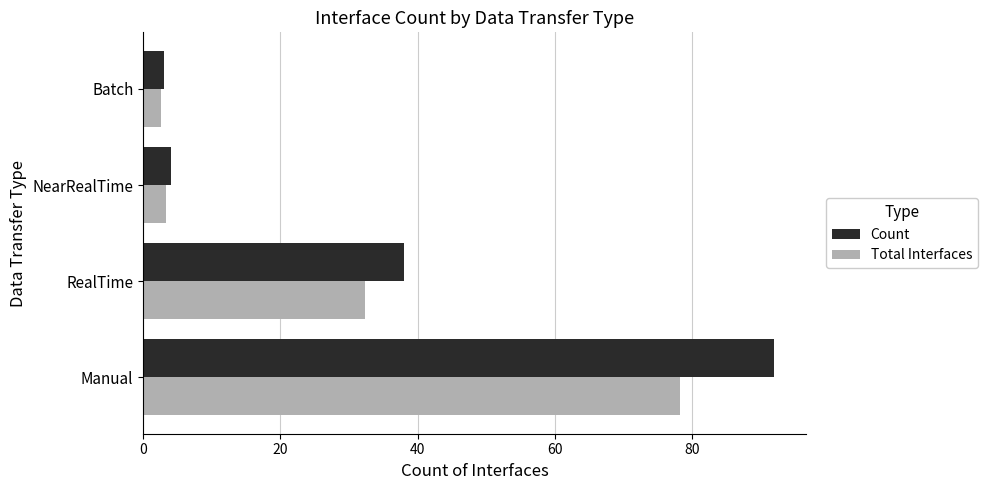

Which series has the largest total across all categories?

Count